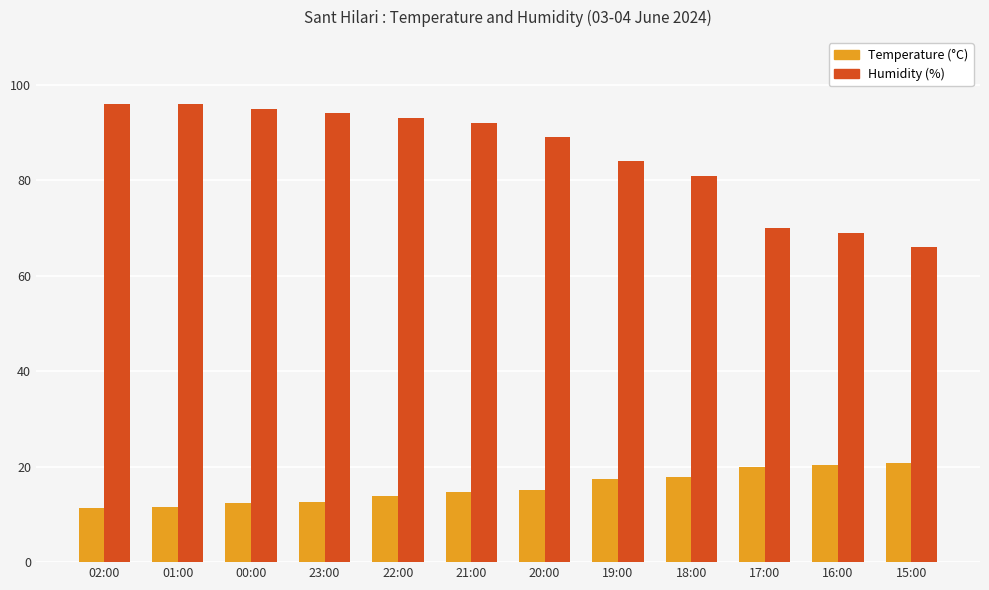

Rank the series by their maximum value, from lowest to highest.

Temperature (°C), Humidity (%)